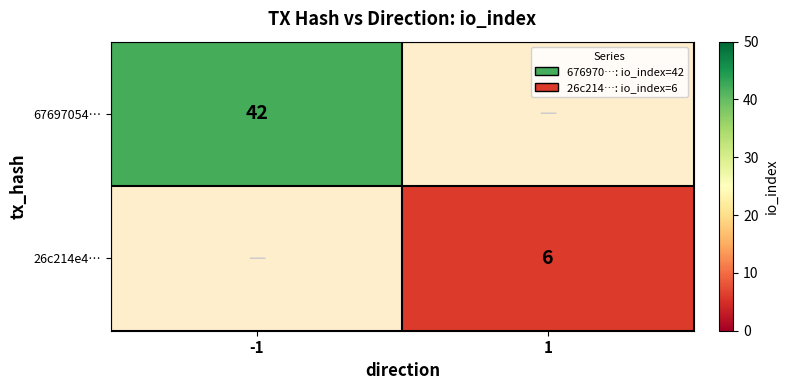

Is the value of 26c214e4… at 1 greater than the value of 67697054… at -1?

No